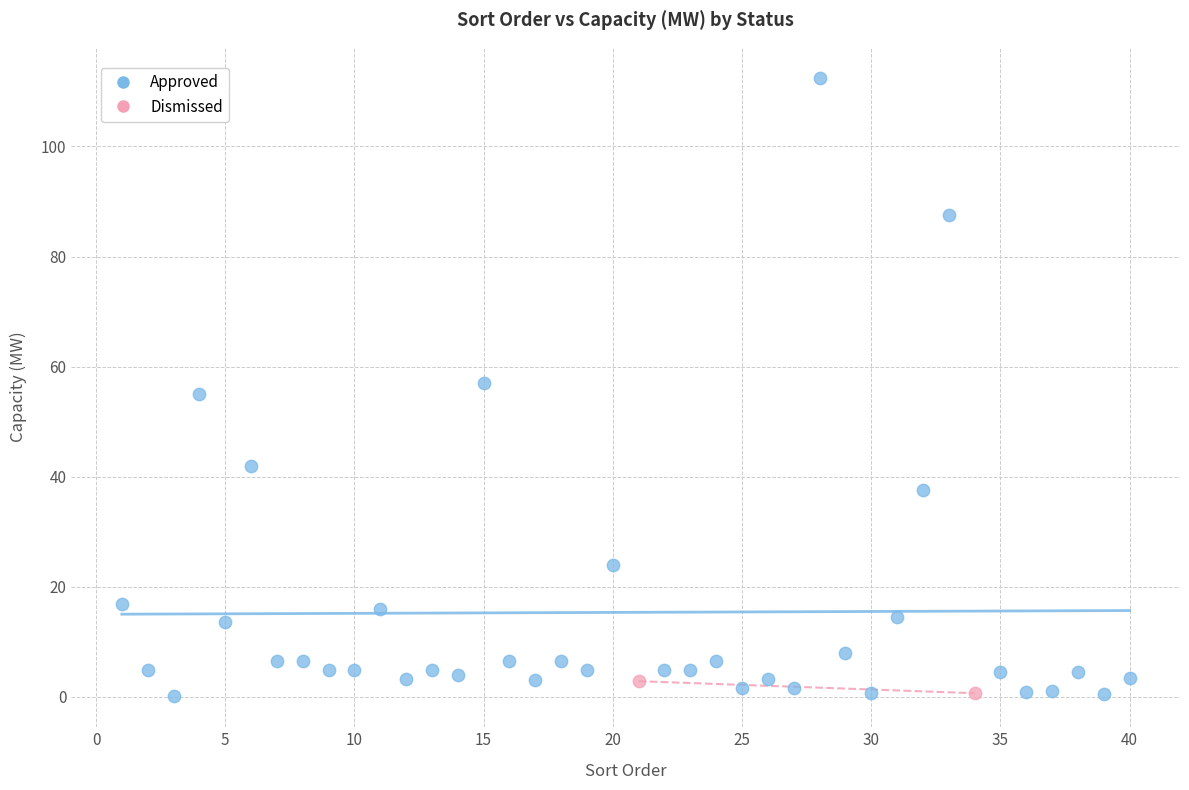

What are all the series names shown in the legend?

Approved, Dismissed